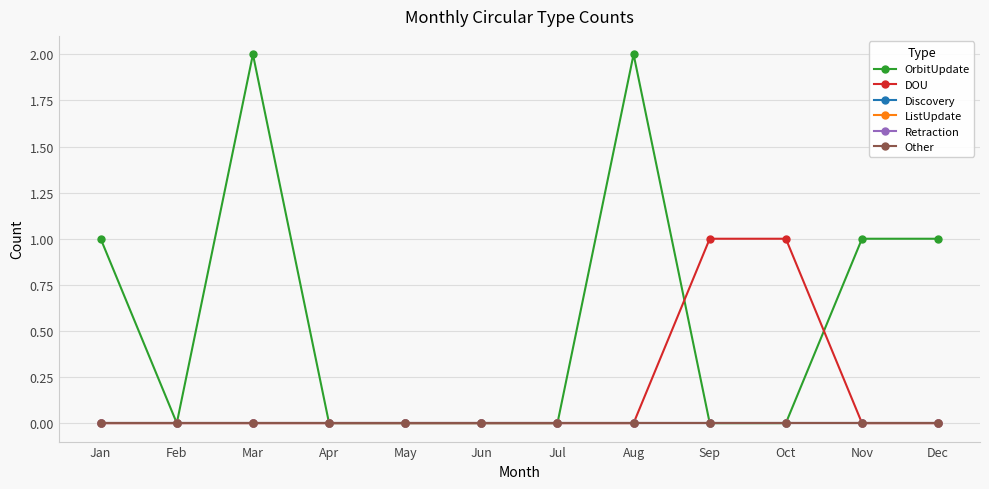

Does the chart have visible grid lines?

Yes